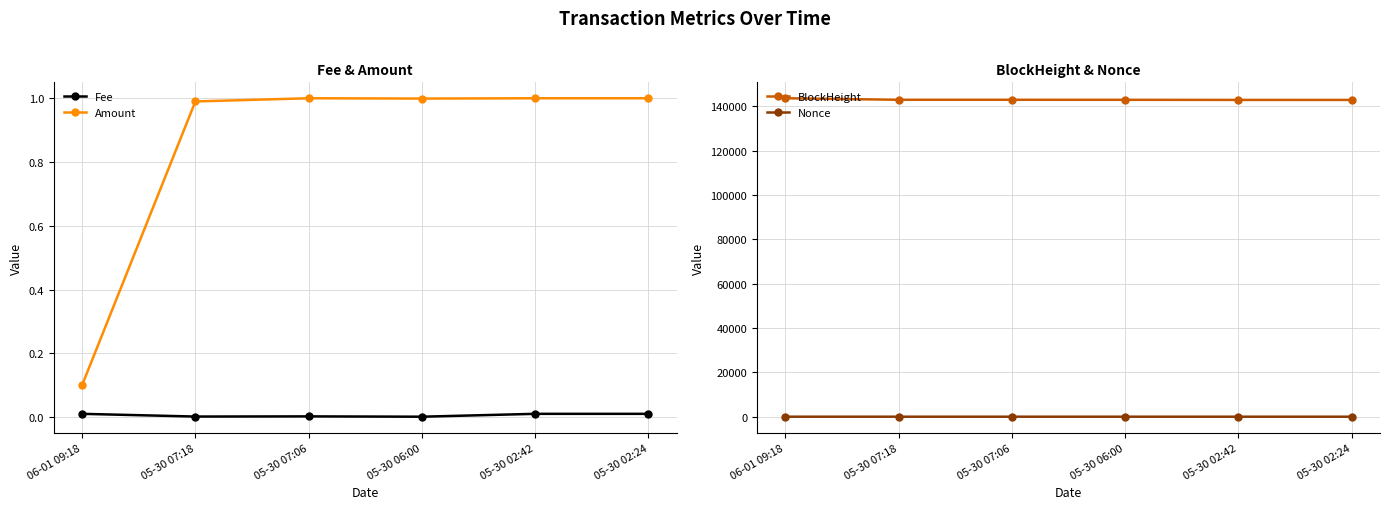

At how many categories does at least one series exceed 136959?

6